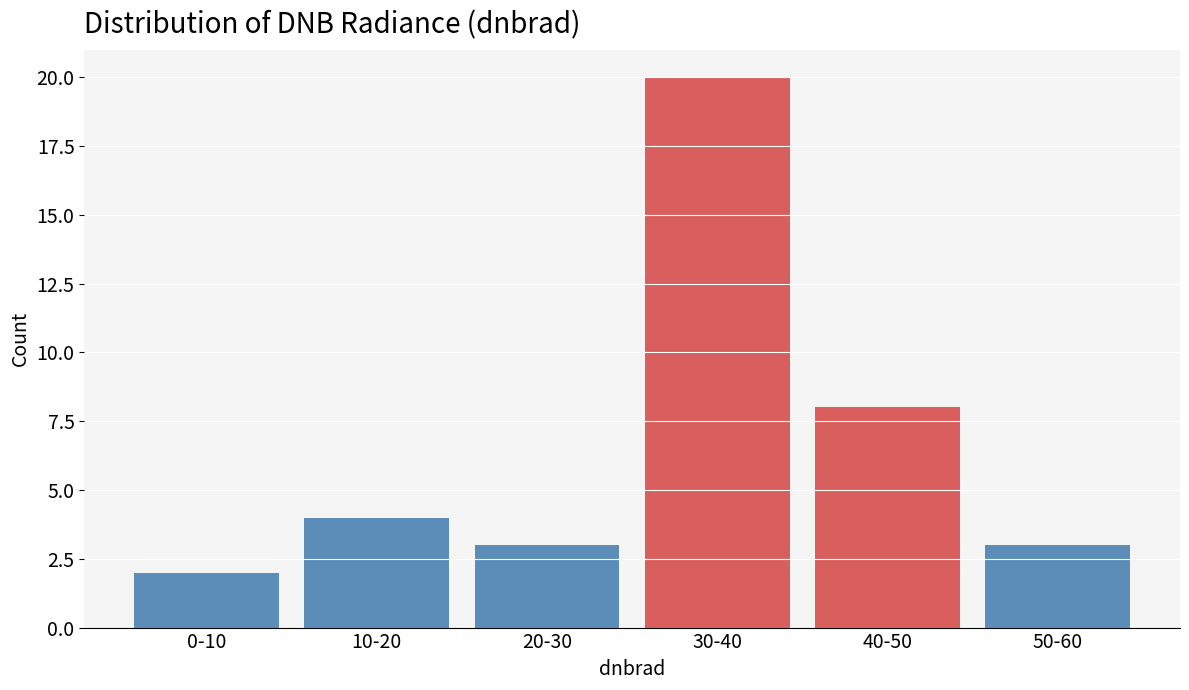

Reading left to right, extract all data points from this chart.

0-10=2	10-20=4	20-30=3	30-40=20	40-50=8	50-60=3